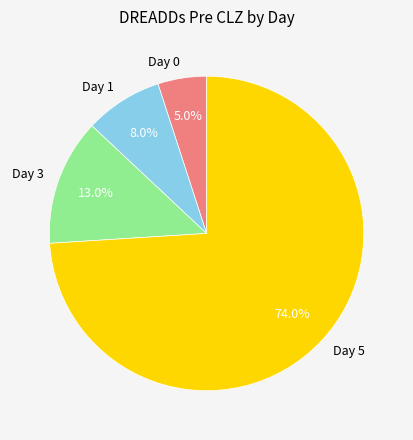

Which slice is the largest?

Day 5